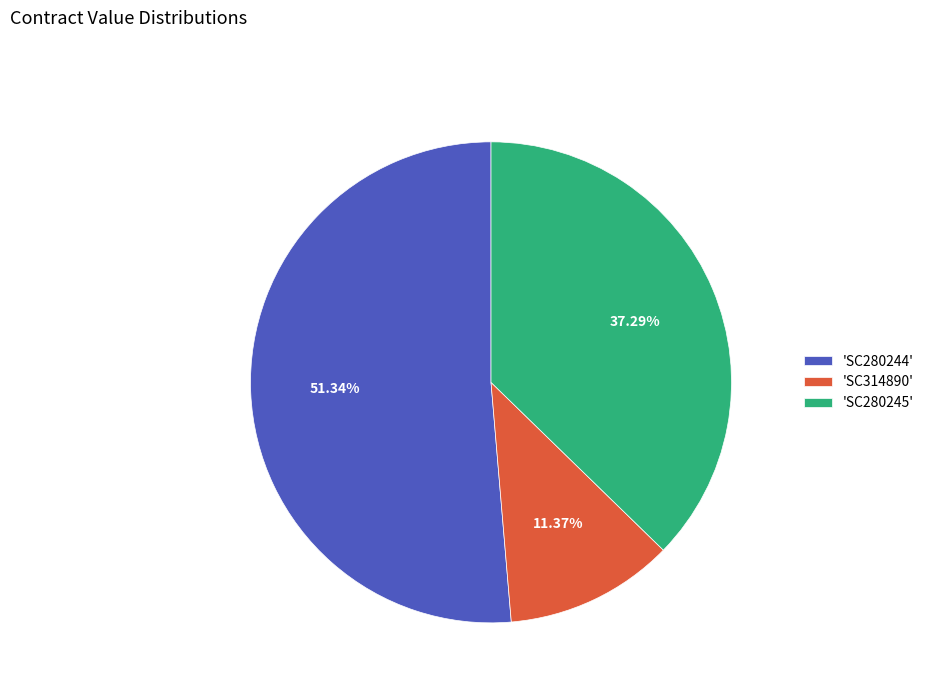

Which category accounts for the majority?

'SC280244'